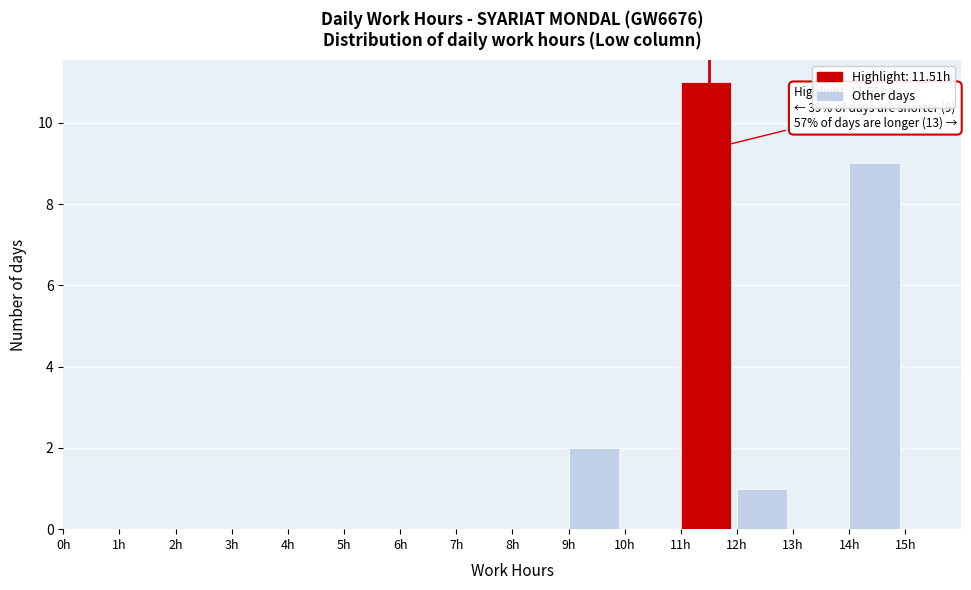

Over which range of the x-axis is the bar tallest?

11 to 12